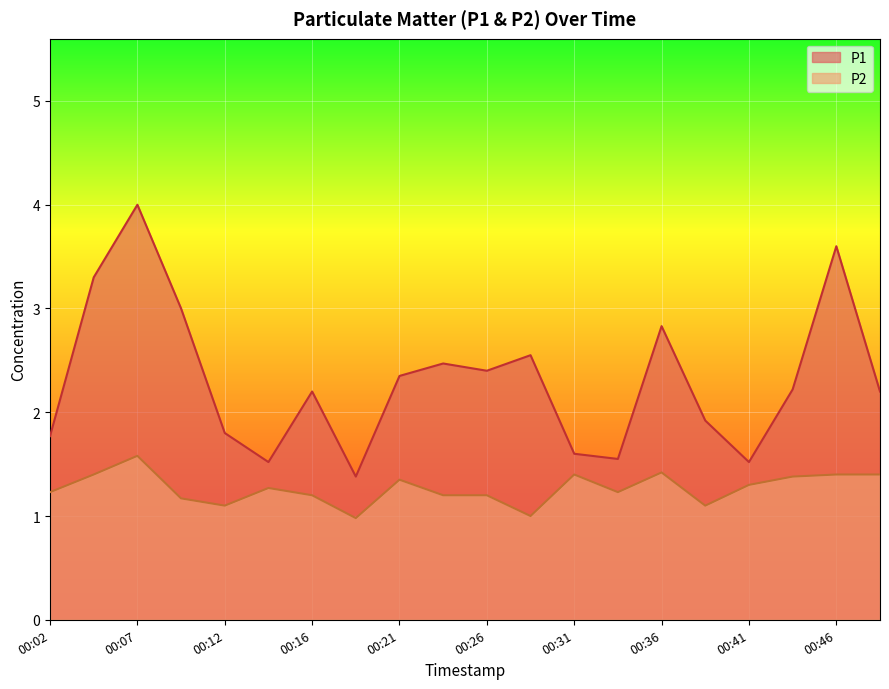

At which label is P1 closest to 2?

00:38